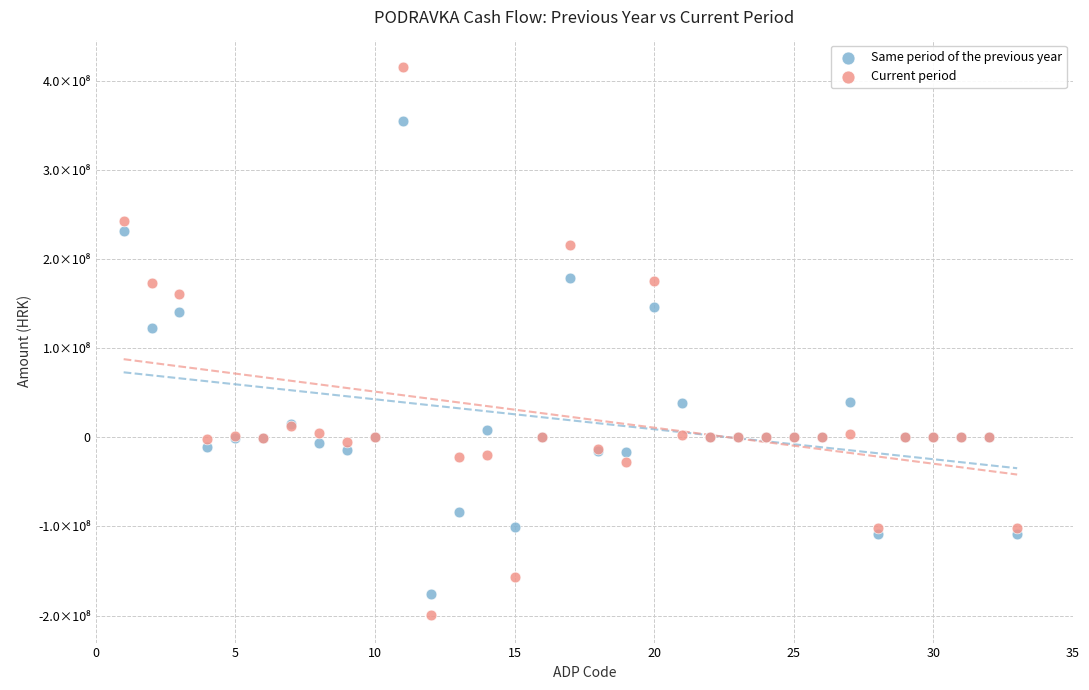

What are all the series names shown in the legend?

Same period of the previous year, Current period